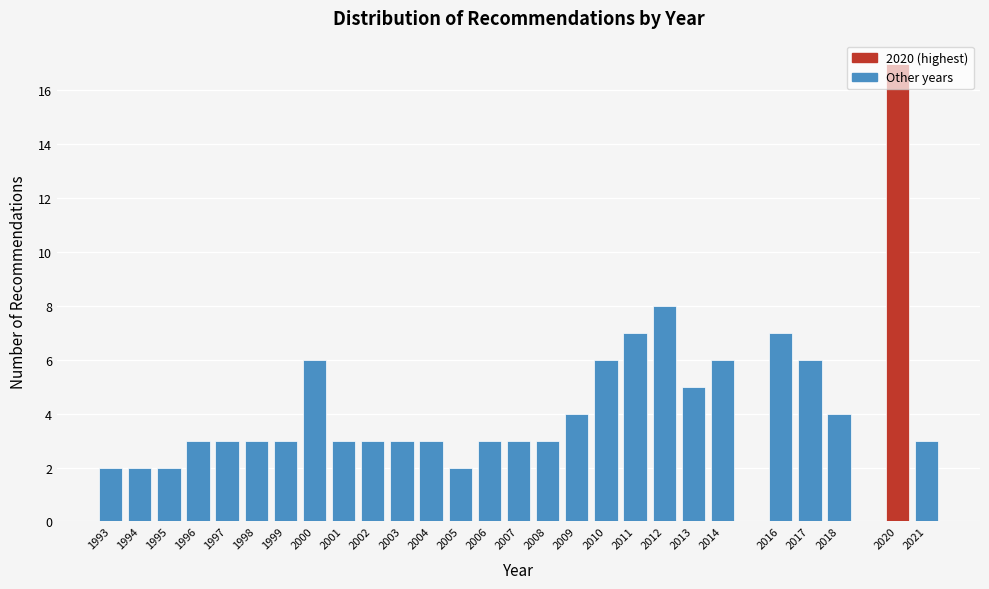

Where is the data nearest to the value 9?

2012